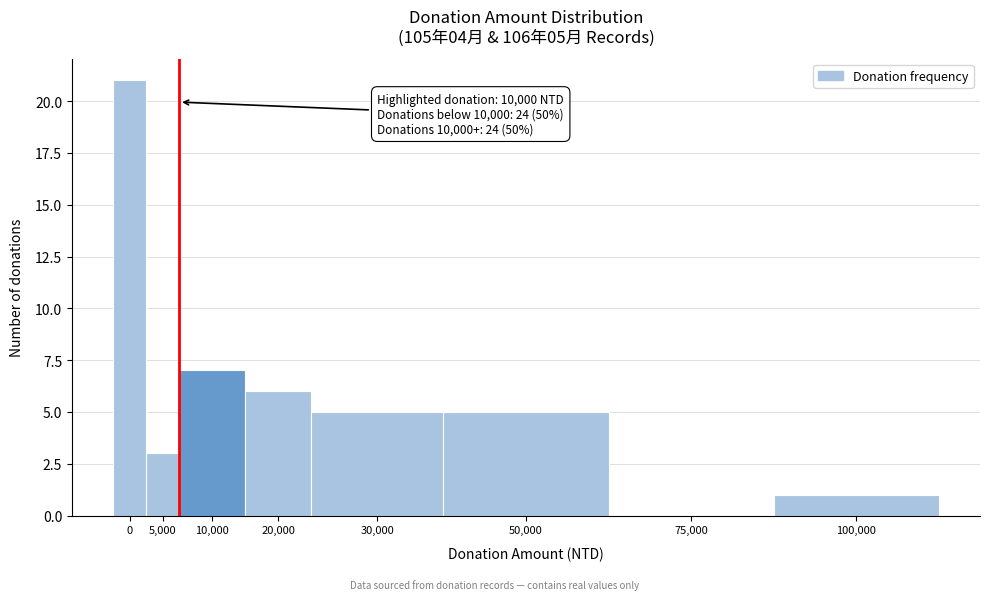

Reading left to right, what are all the values shown in this chart?

0=21	5,000=3	10,000=7	20,000=6	30,000=5	50,000=5	75,000=0	100,000=1